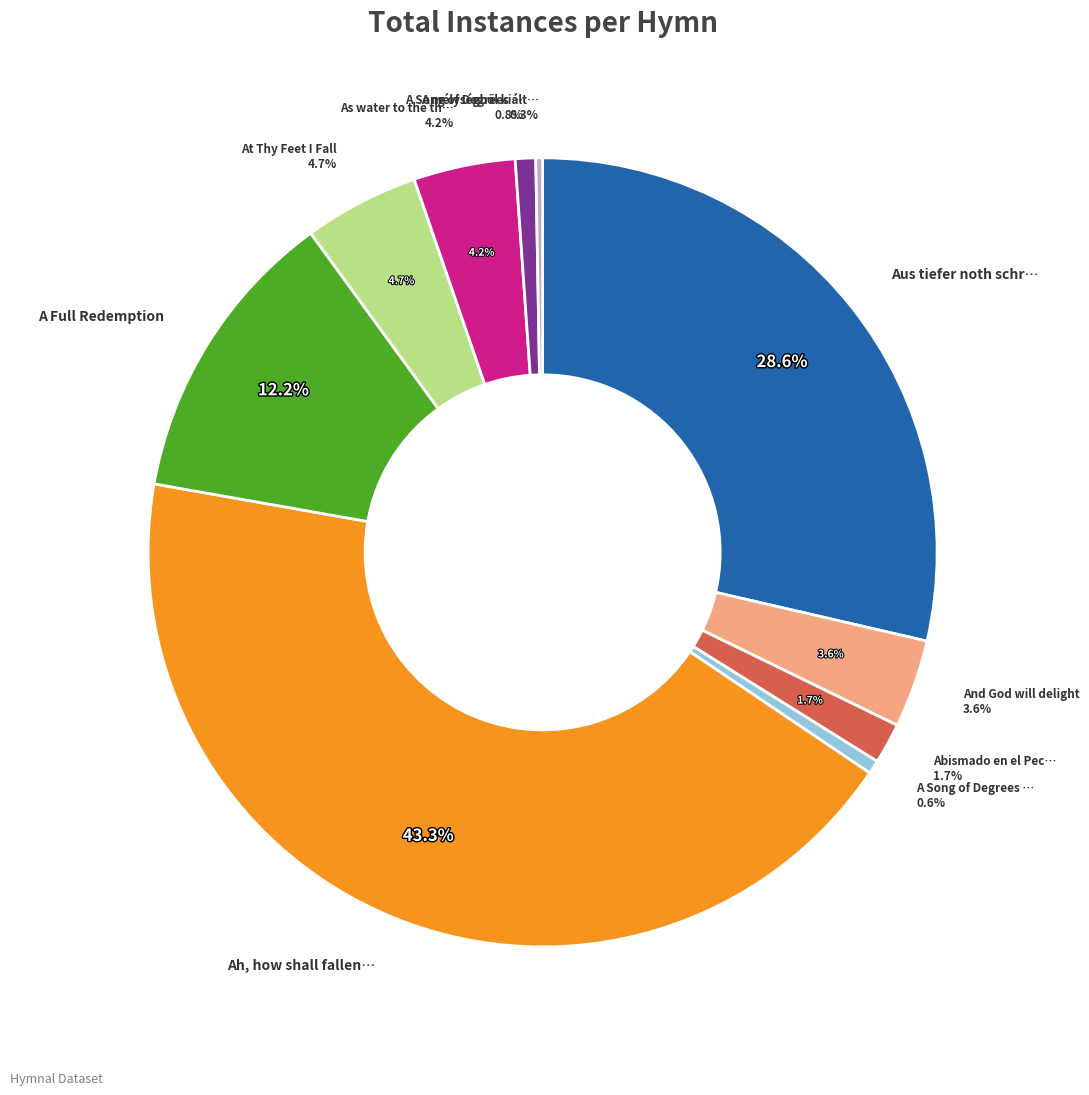

True or false: Aus tiefer noth schrei ich zu dir accounts for 29% of the total.

True